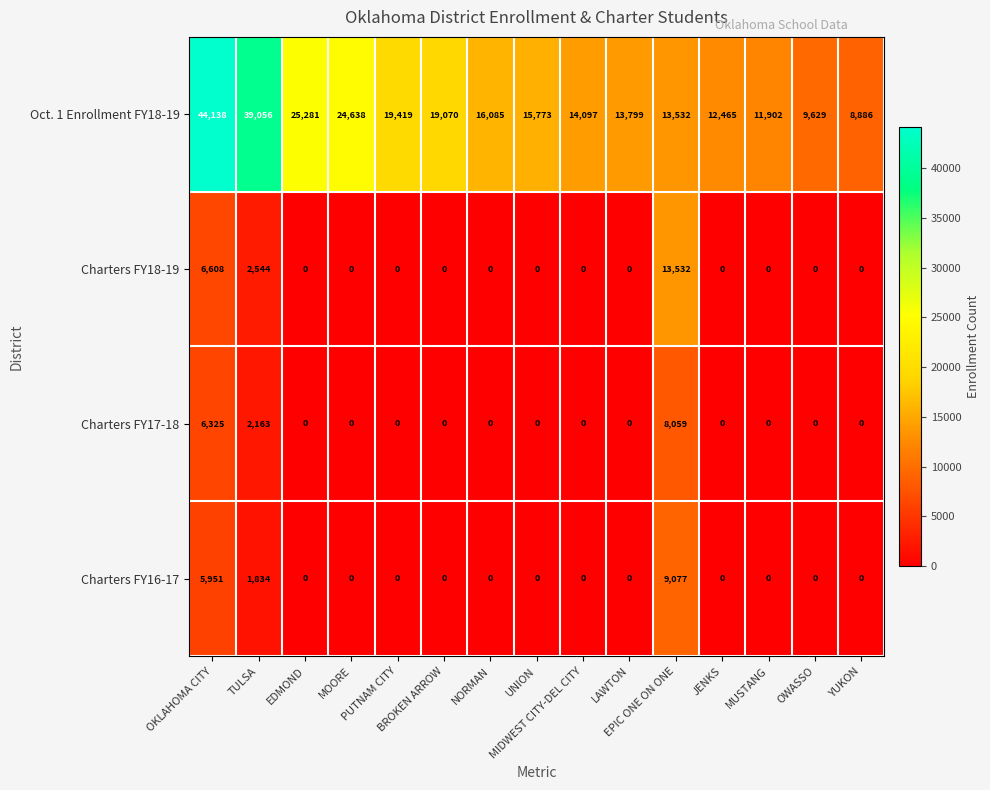

Which series has the largest range (max minus min)?

Oct. 1 Enrollment FY18-19